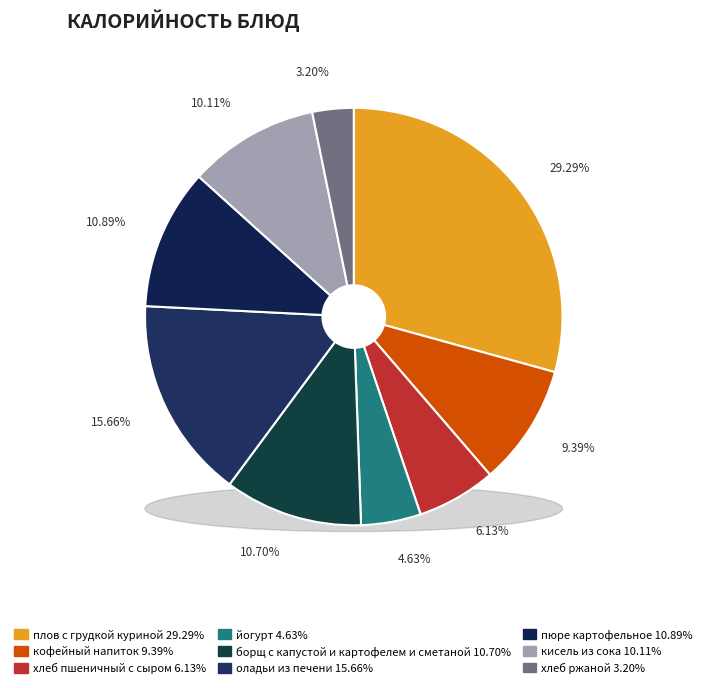

To the nearest percent, what is the average slice percentage?

11%